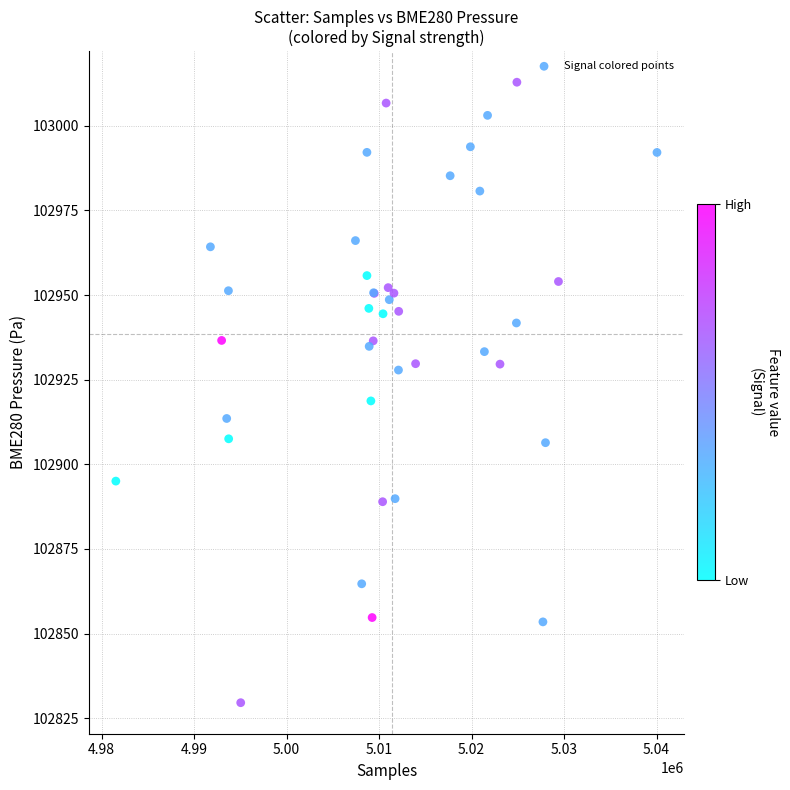

What Y value in the scatter plot is closest to 102921?

102918.7